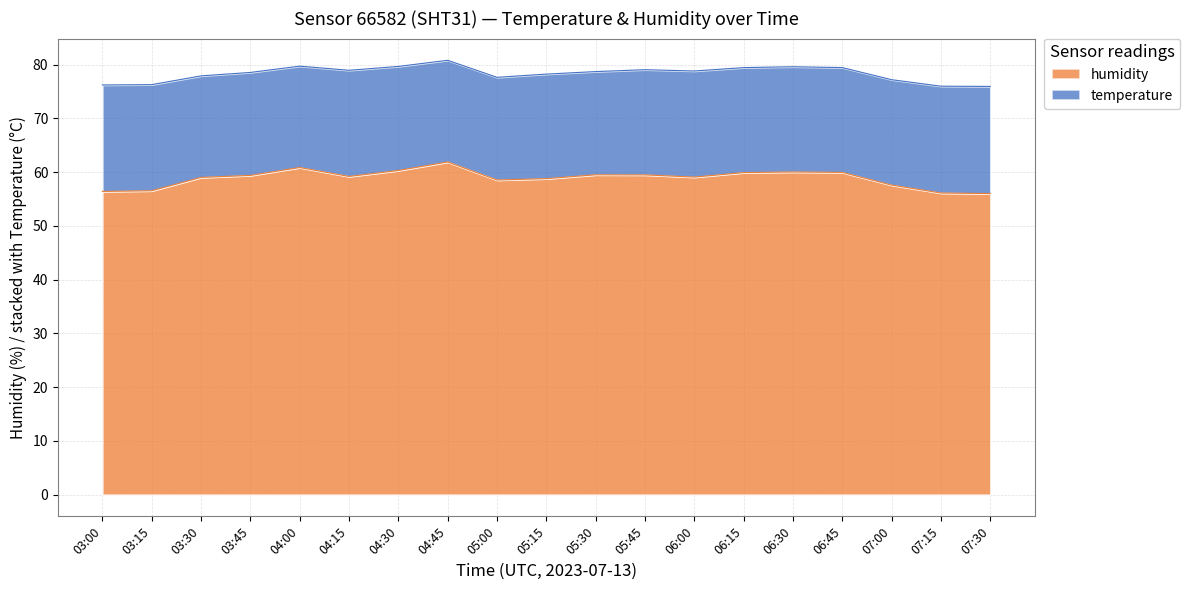

How many lines are shown in the chart?

2